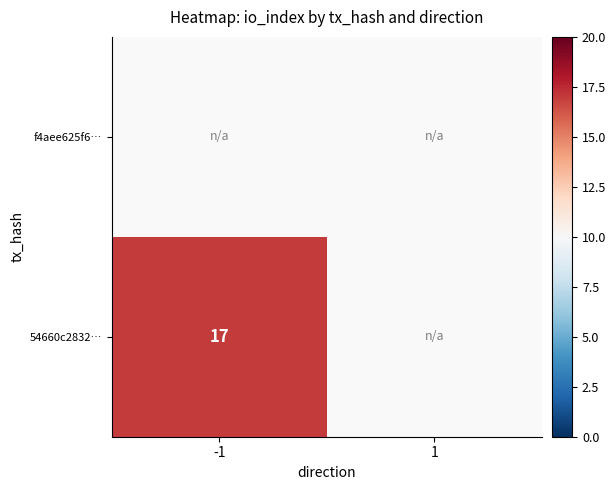

At which label is 54660c2832… closest to 17?

-1